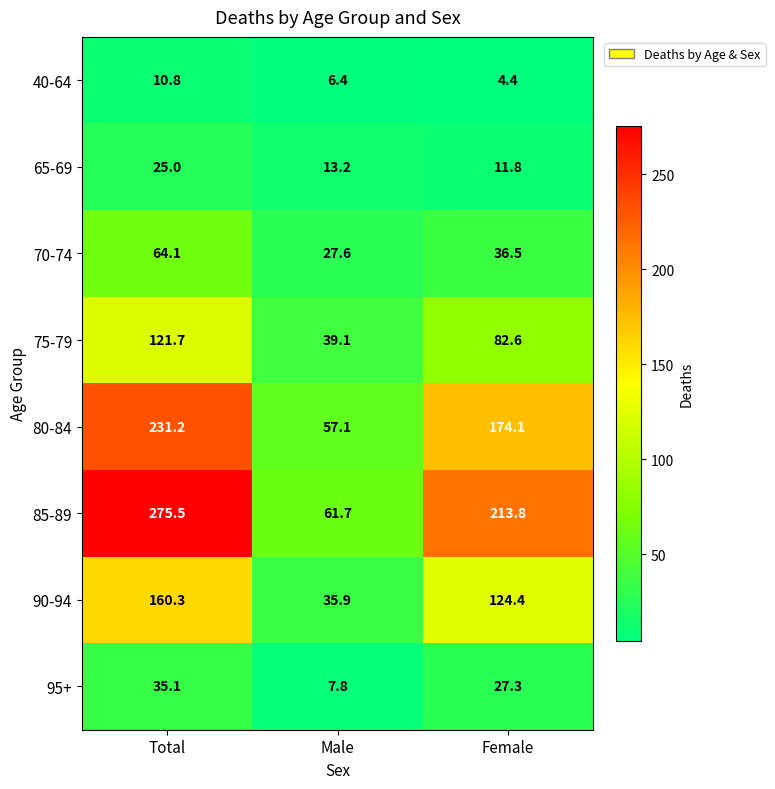

How many data points in 90-94 are less than 124?

1